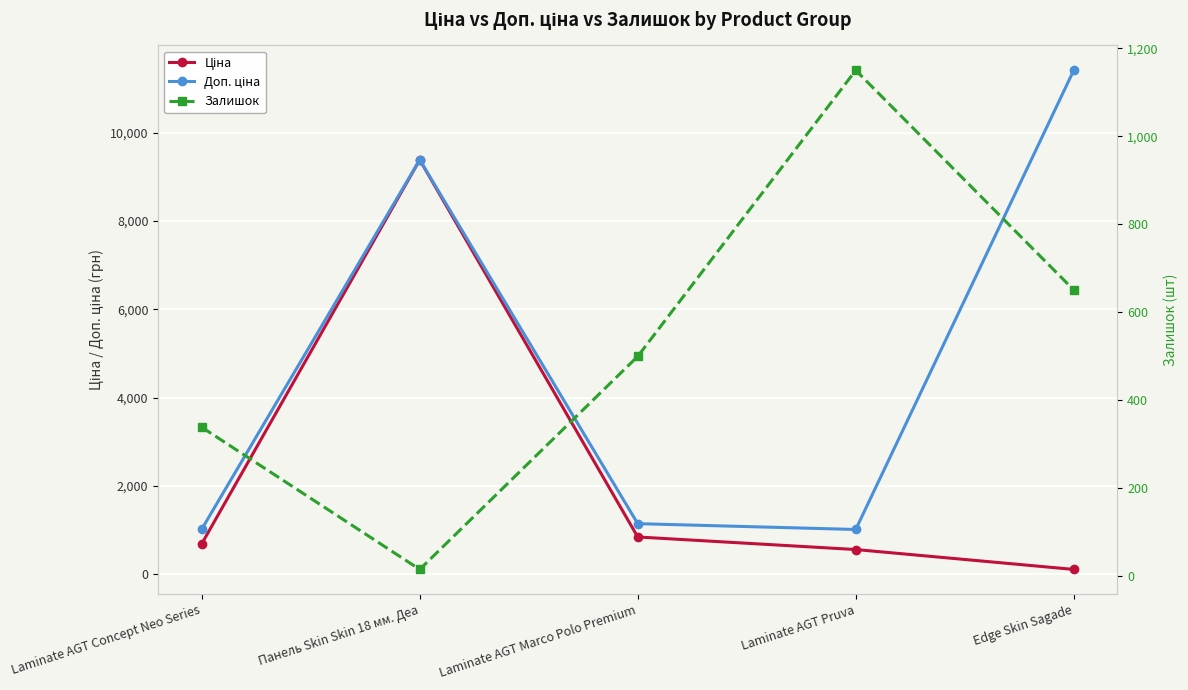

What is the spread (max minus min) of values at Laminate AGT Concept Neo Series?

685.6